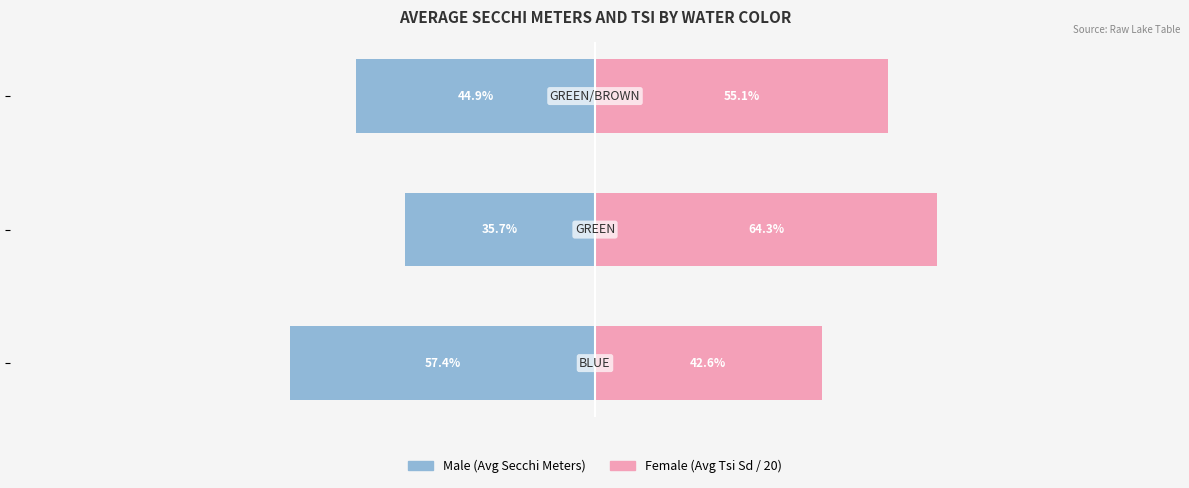

What is the lowest value of the Female series?

42.6